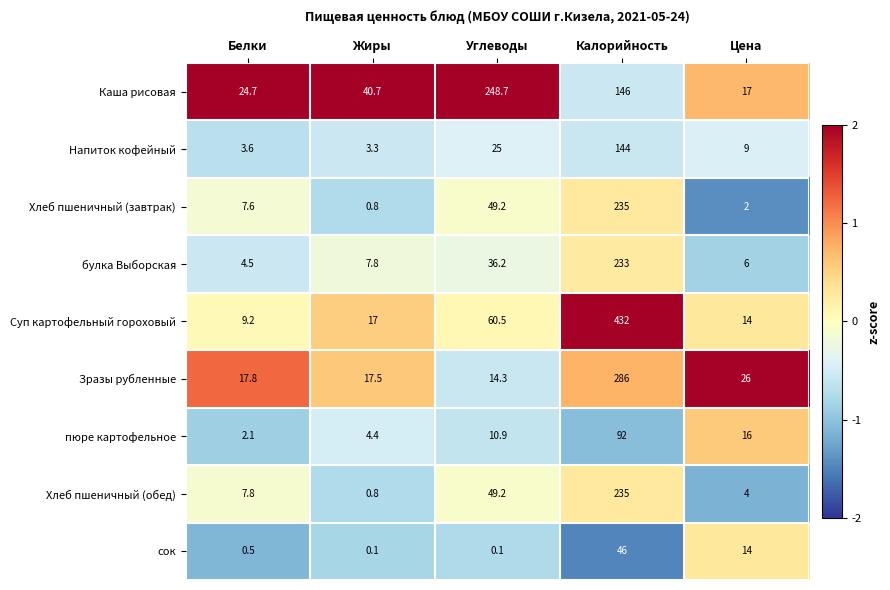

What is the highest value of the Суп картофельный гороховый series?

432.0